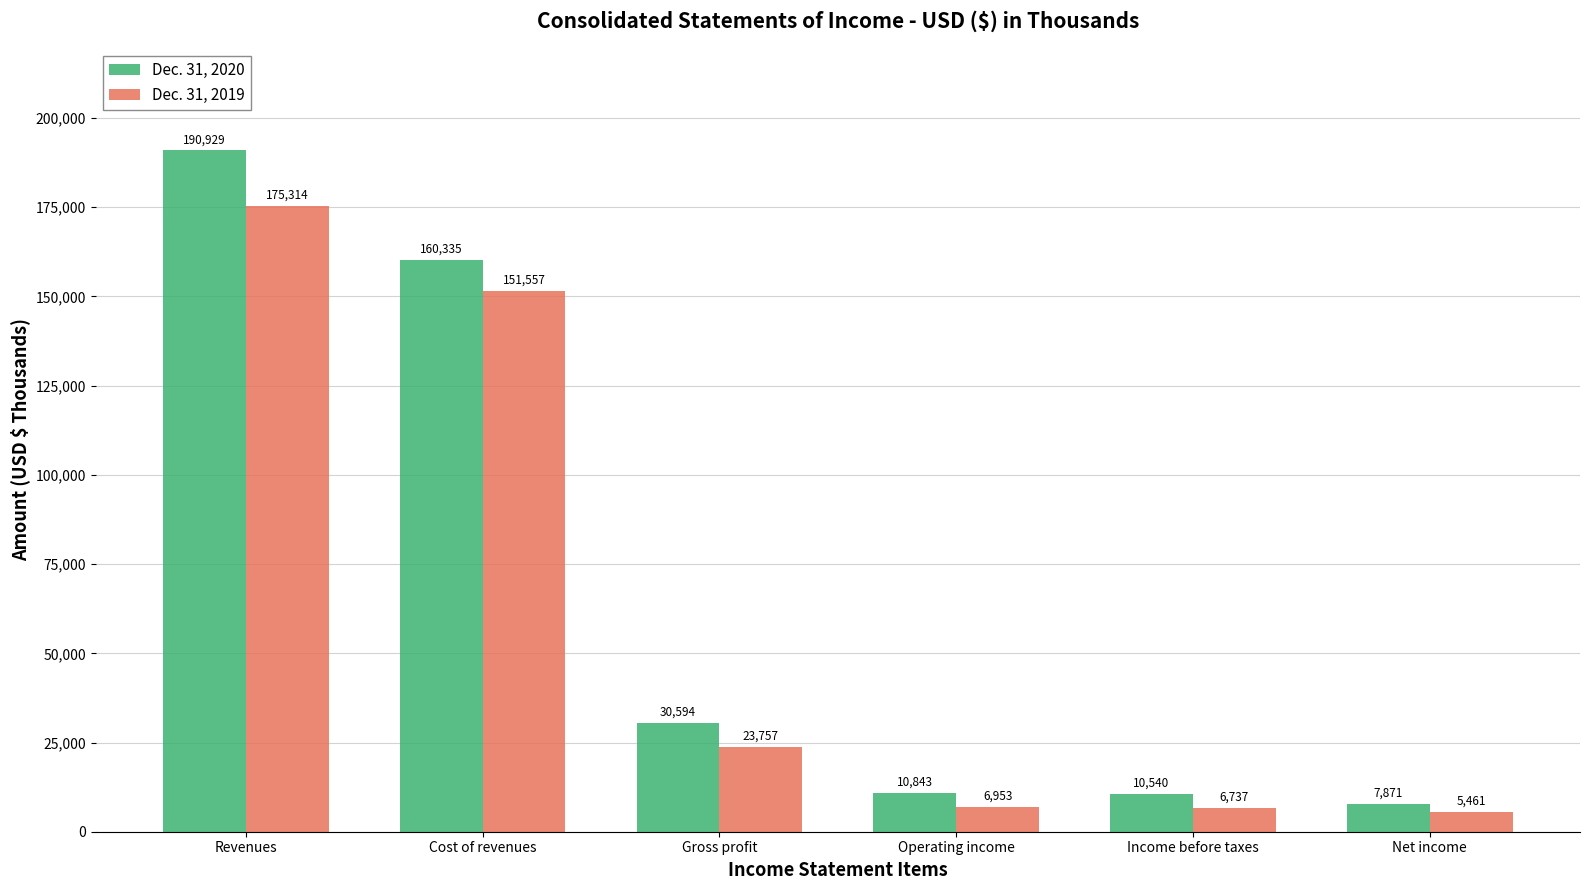

How many data points in Dec. 31, 2019 are less than 23757?

3